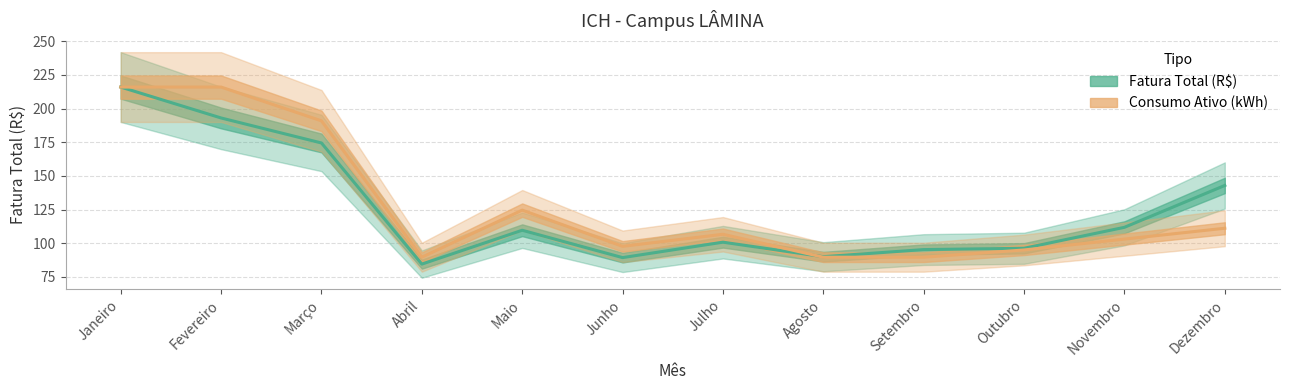

What position from the right is Março?

10